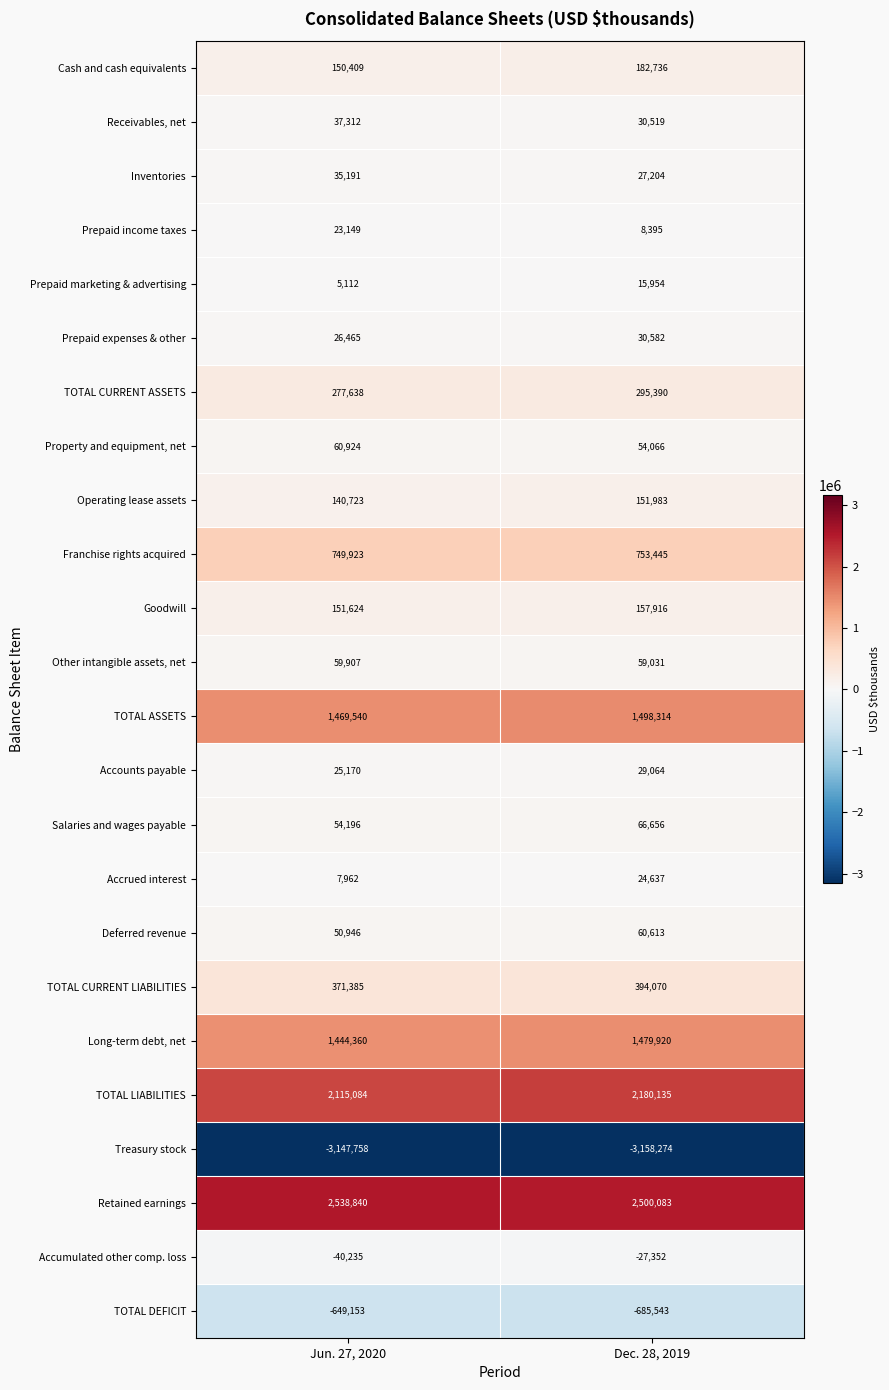

Is it true that TOTAL ASSETS equals 1973964 at Jun. 27, 2020?

False